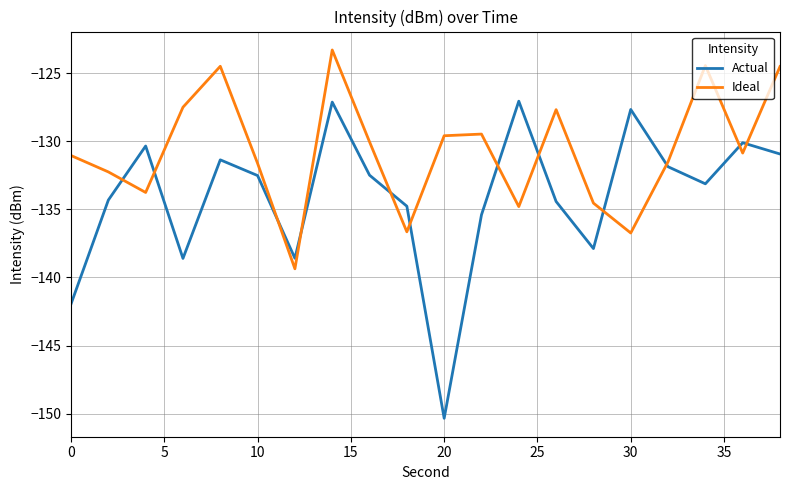

How many intersections are there between Actual and Ideal?

12